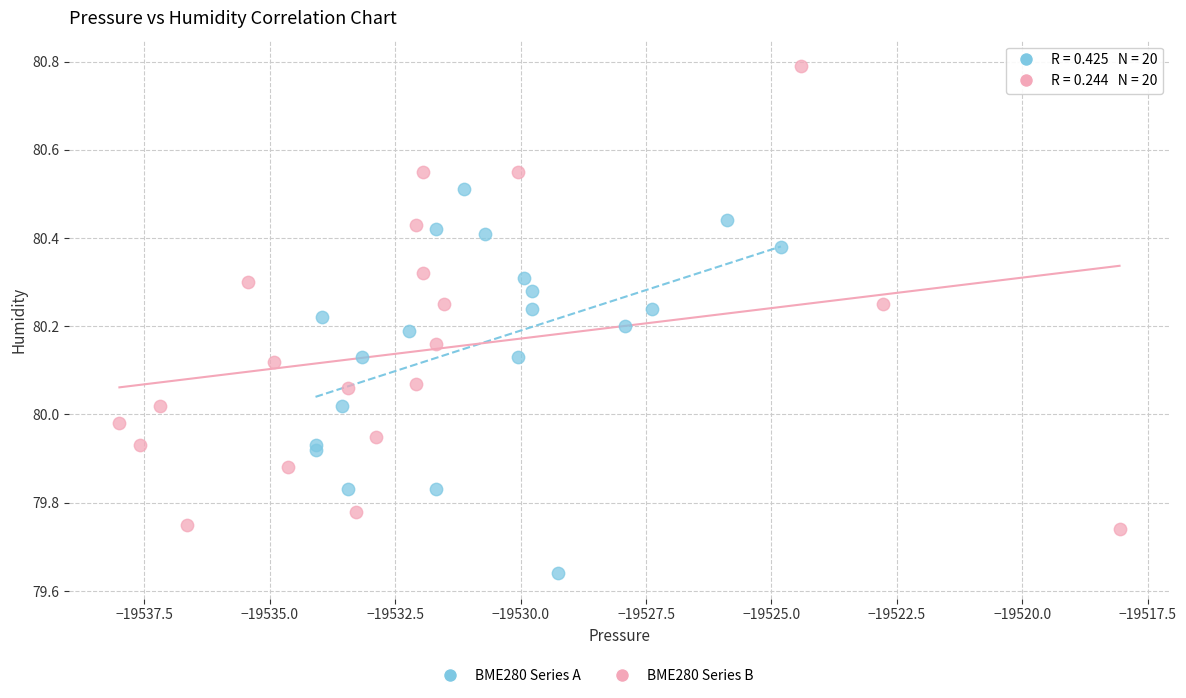

Which series has the largest Y range (max minus min)?

BME280 Series B